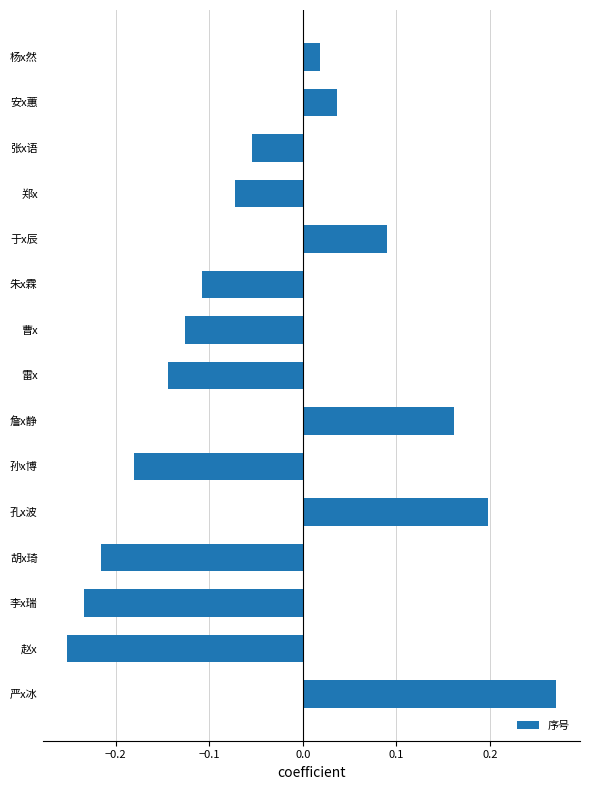

The value at 于x辰 is 0.0. True or false?

False